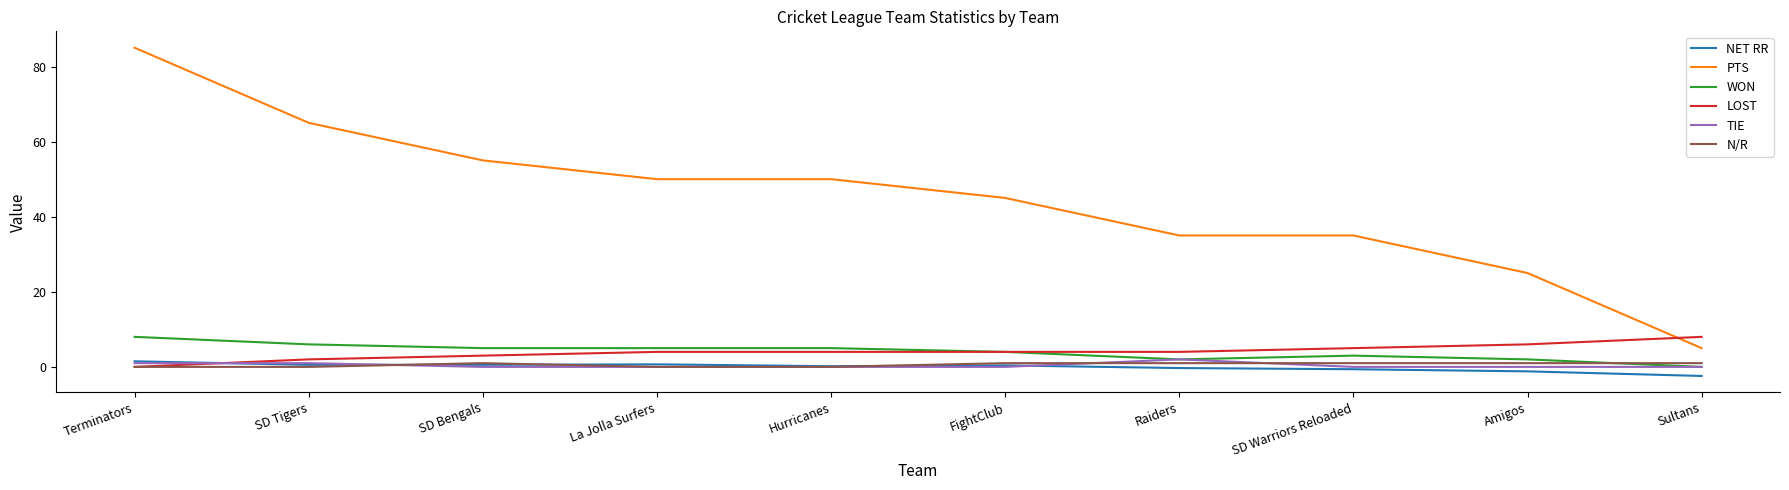

What position from the left is SD Tigers?

2